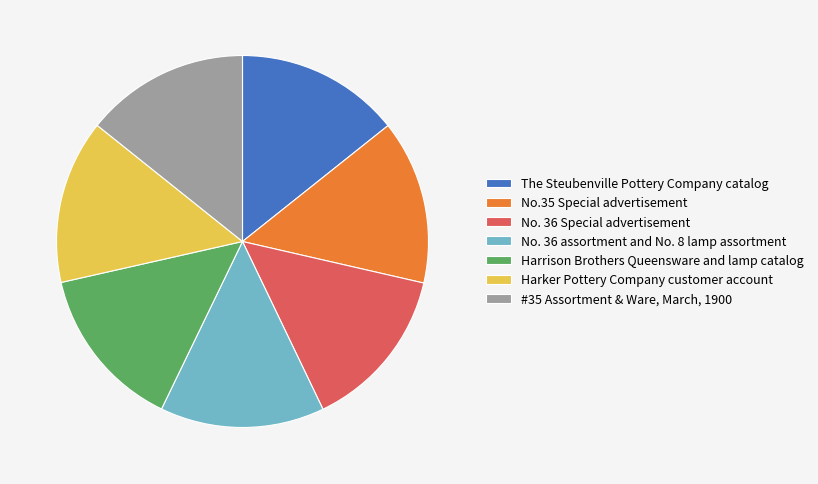

Do #35 Assortment & Ware, March, 1900 and No. 36 Special advertisement together represent more than half of the pie?

No